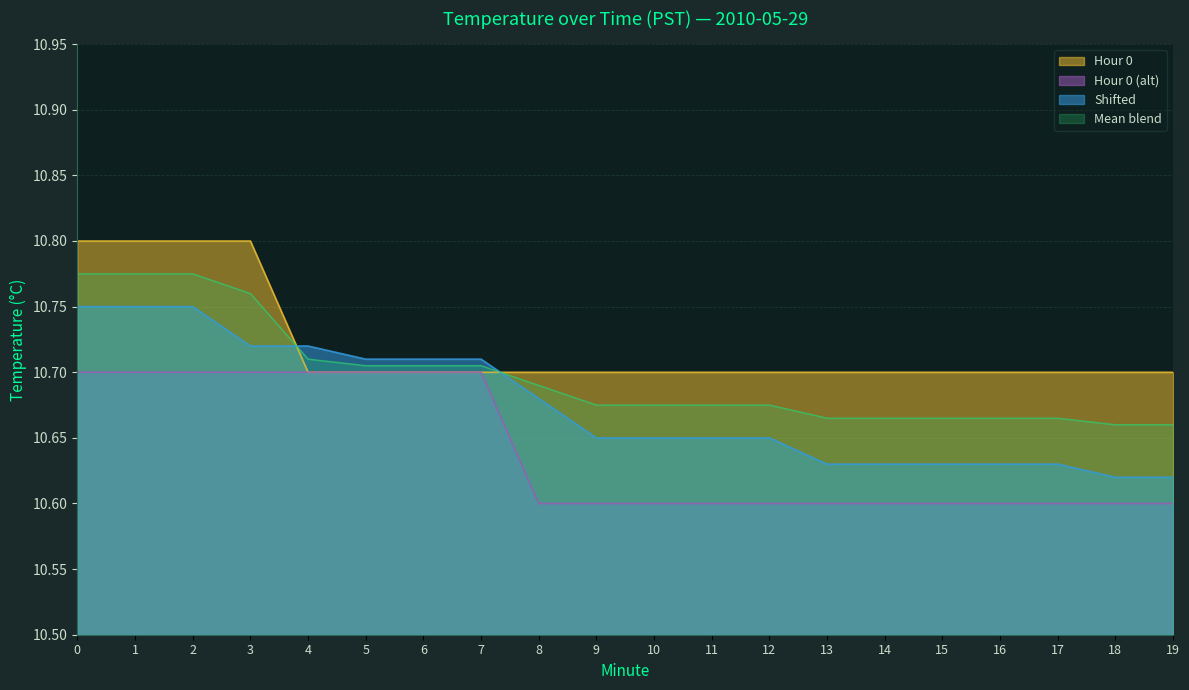

Rank the series at 19 from highest to lowest value.

Hour 0, Mean blend, Shifted, Hour 0 (alt)